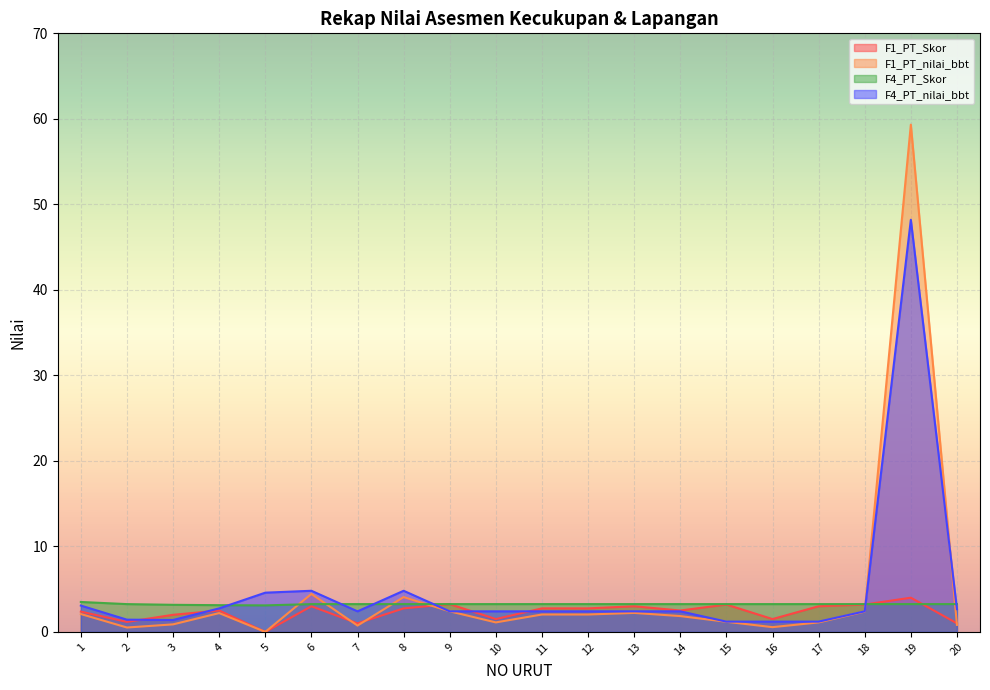

The value of F1_PT_Skor at 17 is 4.3. True or false?

False